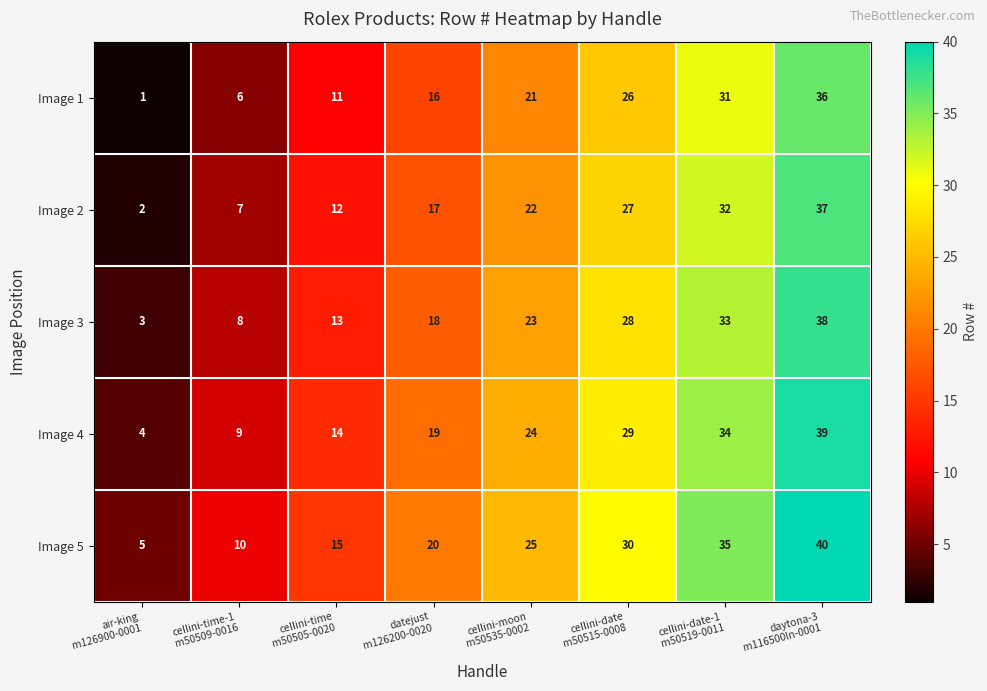

How many Image 1 values are between 11 and 31?

5